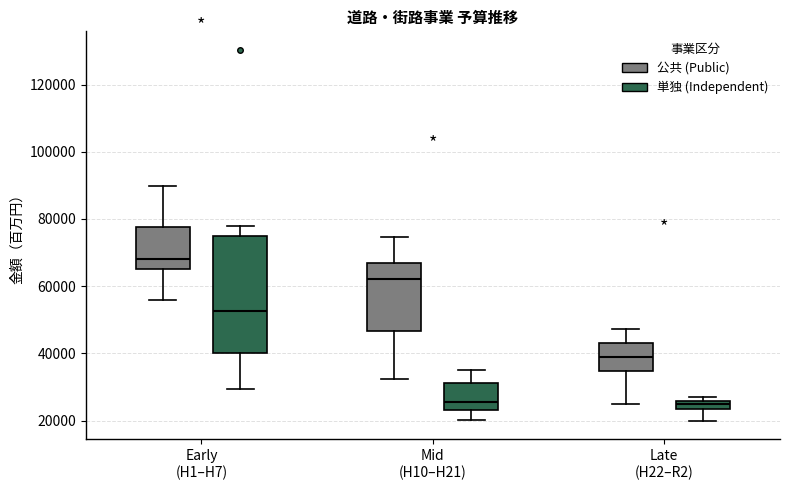

Which box is the tallest, from its lower edge to its upper edge?

Early (H1–H7) (単独 (Independent))